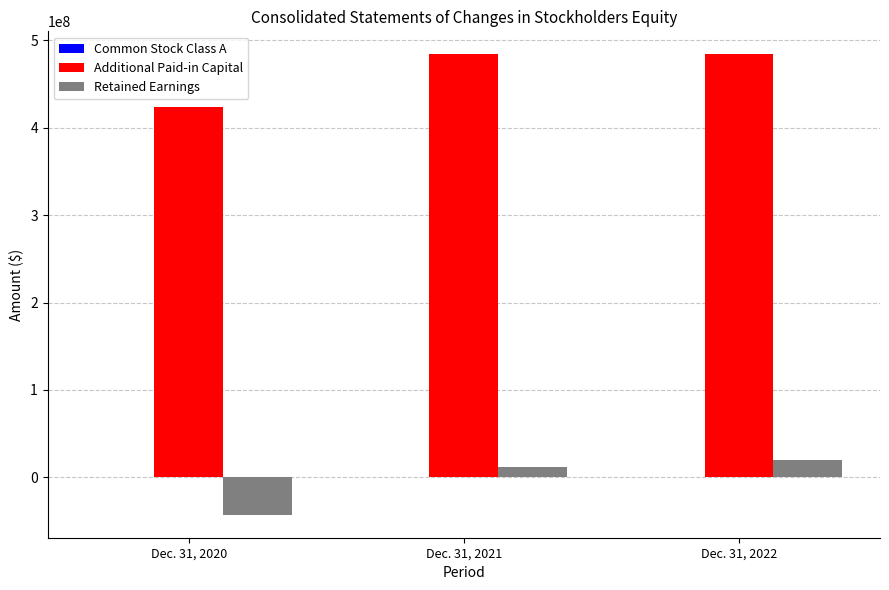

What is the maximum value for Additional Paid-in Capital?

483917938